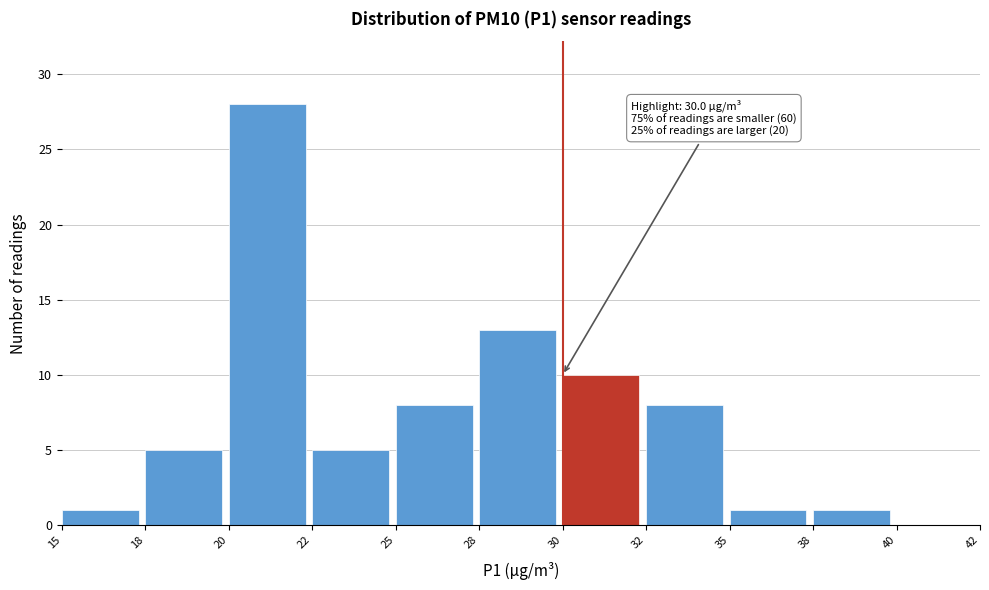

Reading right to left, transcribe all the data shown in this chart.

40=0	38=1	35=1	32=8	30=10	28=13	25=8	22=5	20=28	18=5	15=1